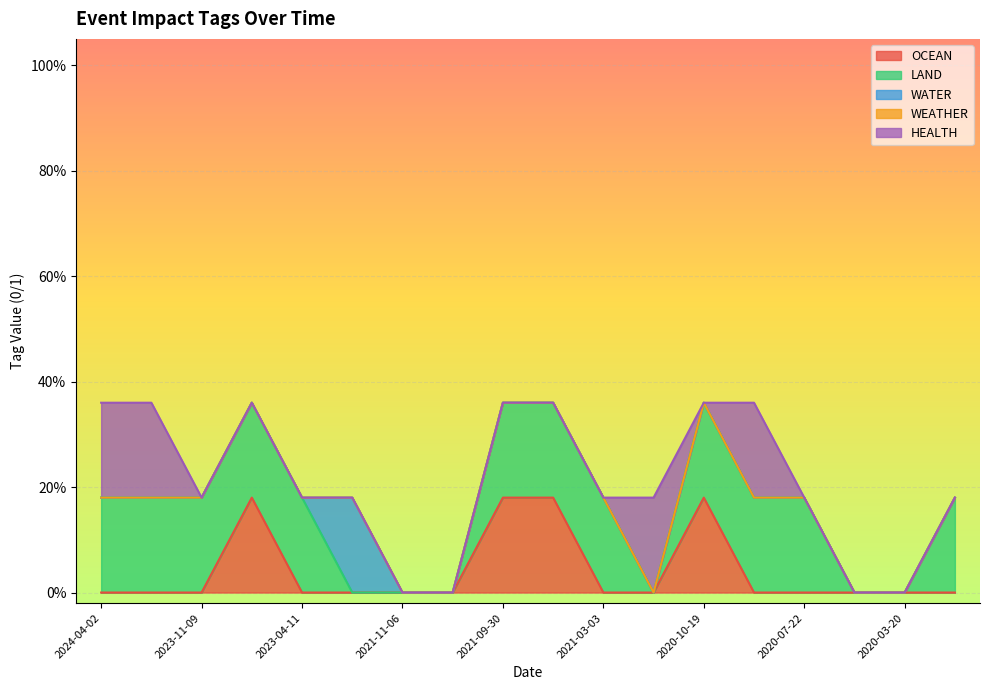

The HEALTH series shows 2 at 2024-04-02. True or false?

False